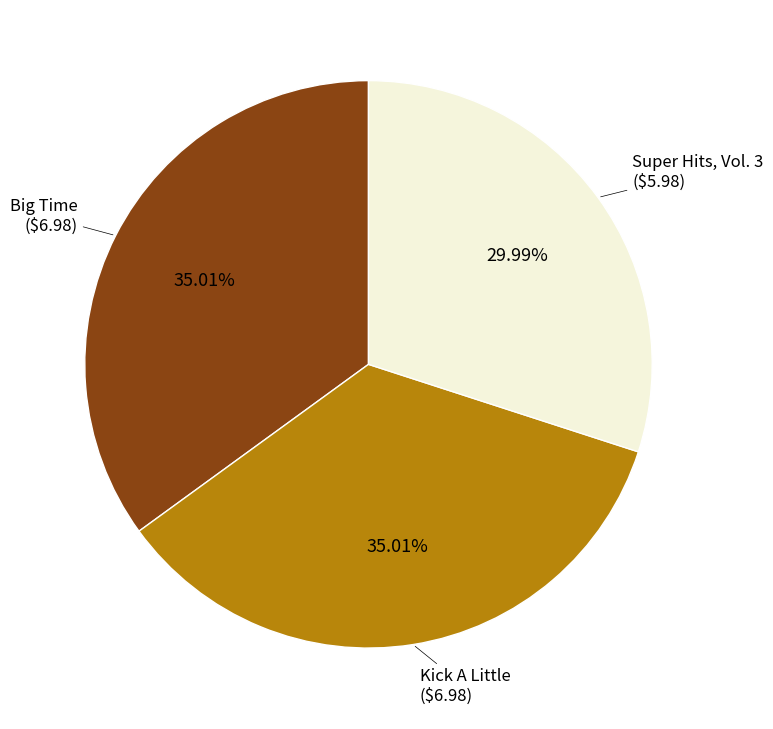

Is there a majority slice in this chart?

No